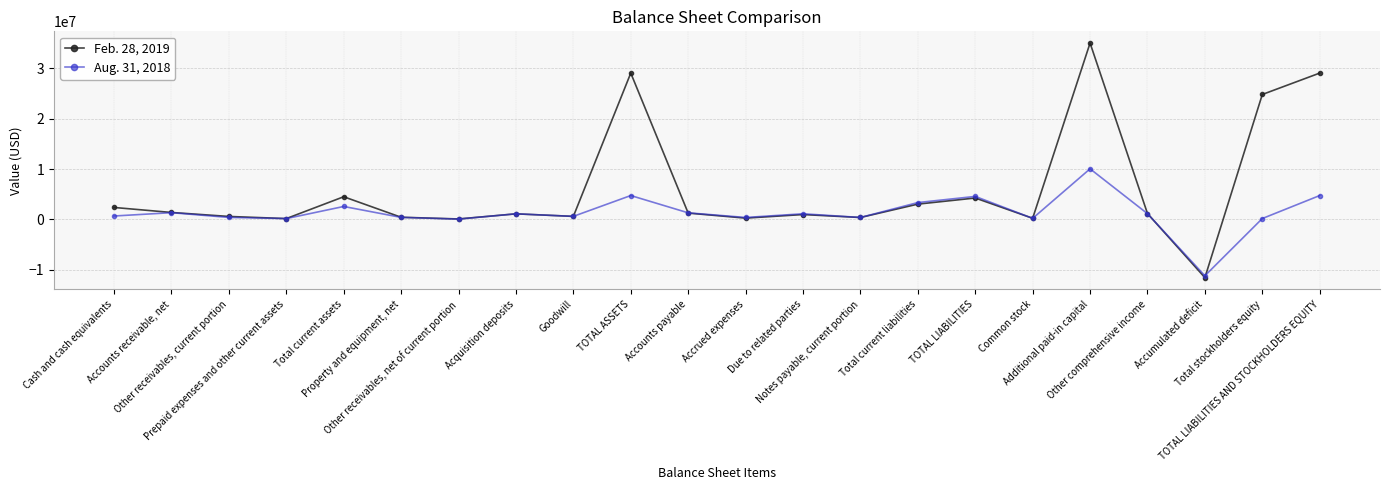

Rank the series at Accounts payable from lowest to highest value.

Feb. 28, 2019, Aug. 31, 2018